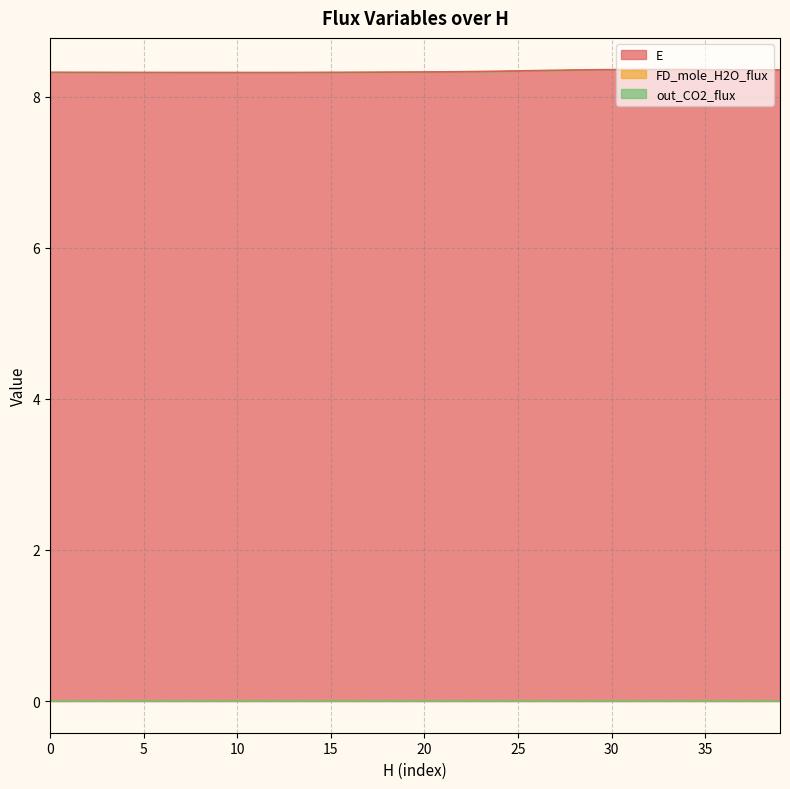

Is the value of E at 18 greater than the value of out_CO2_flux at 3?

Yes